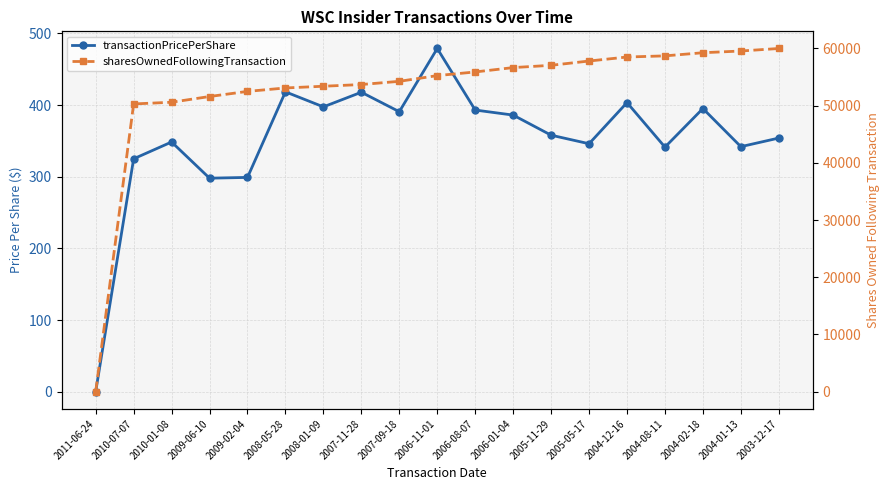

Which series has the largest range (max minus min)?

sharesOwnedFollowingTransaction